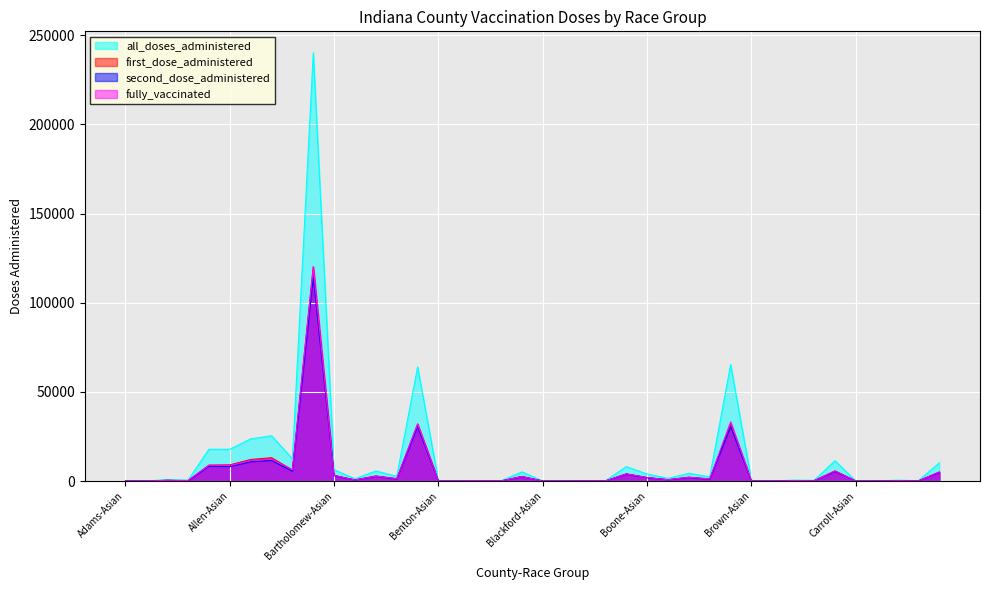

What is the difference between the highest and lowest values at Adams-Unknown?

354